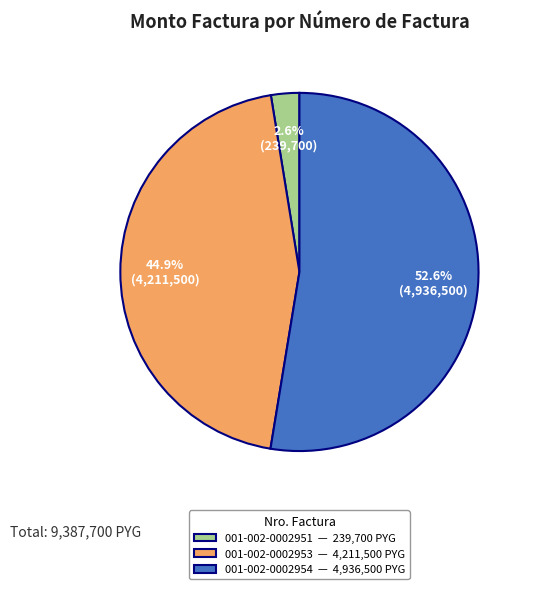

Combined, do 001-002-0002951 and 001-002-0002954 account for over 50%?

Yes